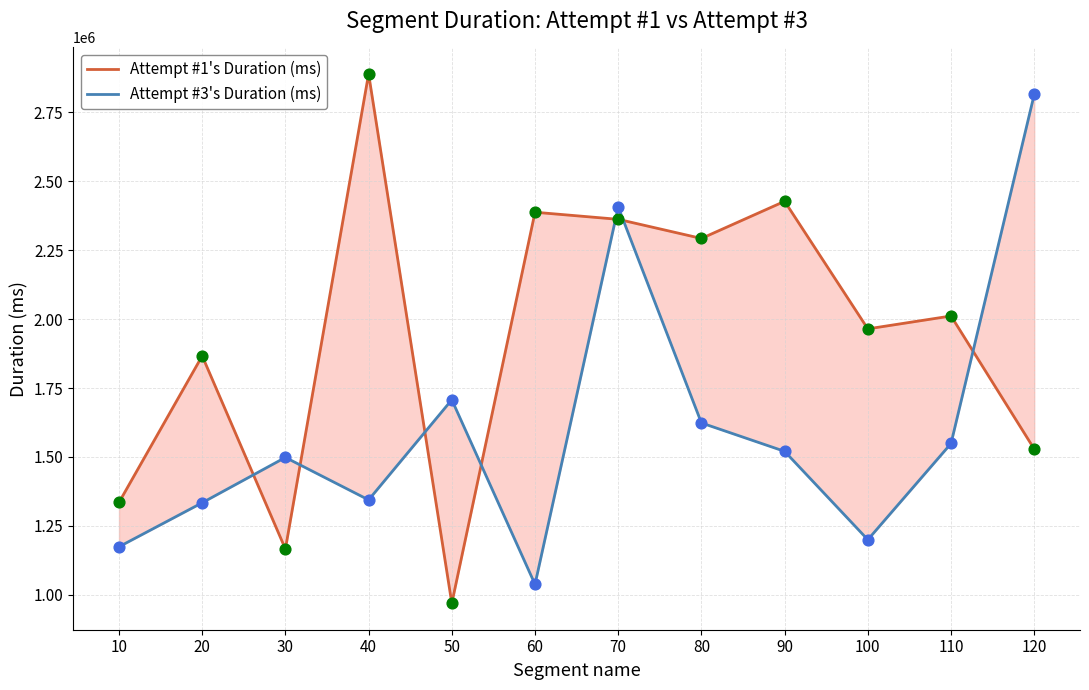

At how many categories does at least one series exceed 1075708?

12